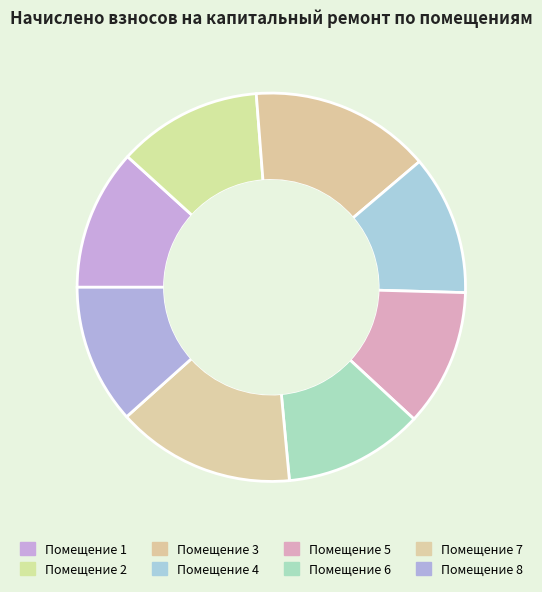

Count the number of slices in the pie.

8